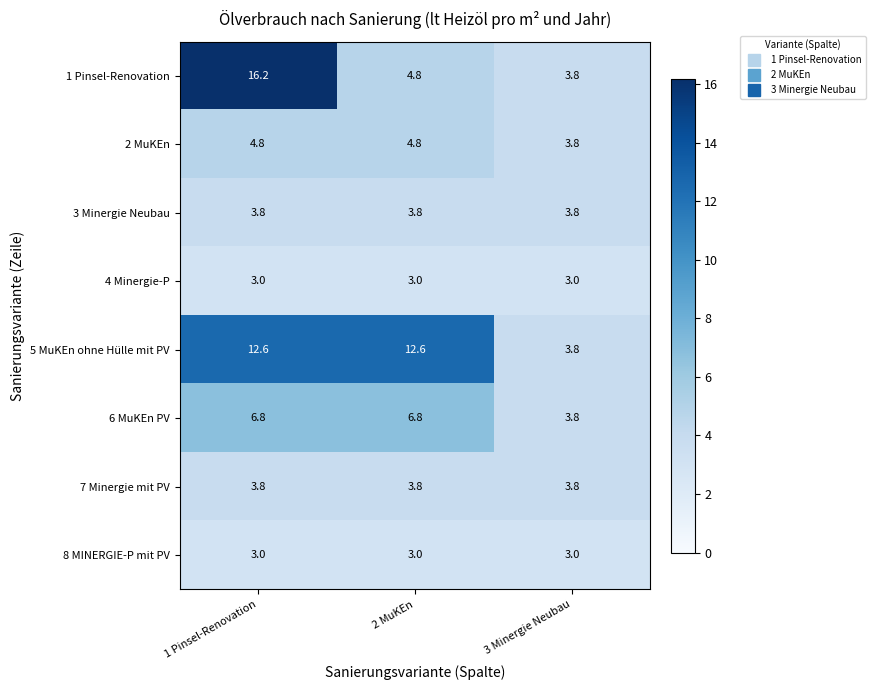

Reading left to right, extract all data points from this chart.

1 Pinsel-Renovation: 1 Pinsel-Renovation=16.2	2 MuKEn=4.8	3 Minergie Neubau=3.8
2 MuKEn: 1 Pinsel-Renovation=4.8	2 MuKEn=4.8	3 Minergie Neubau=3.8
3 Minergie Neubau: 1 Pinsel-Renovation=3.8	2 MuKEn=3.8	3 Minergie Neubau=3.8
4 Minergie-P: 1 Pinsel-Renovation=3.0	2 MuKEn=3.0	3 Minergie Neubau=3.0
5 MuKEn ohne Hülle mit PV: 1 Pinsel-Renovation=12.6	2 MuKEn=12.6	3 Minergie Neubau=3.8
6 MuKEn PV: 1 Pinsel-Renovation=6.8	2 MuKEn=6.8	3 Minergie Neubau=3.8
7 Minergie mit PV: 1 Pinsel-Renovation=3.8	2 MuKEn=3.8	3 Minergie Neubau=3.8
8 MINERGIE-P mit PV: 1 Pinsel-Renovation=3.0	2 MuKEn=3.0	3 Minergie Neubau=3.0